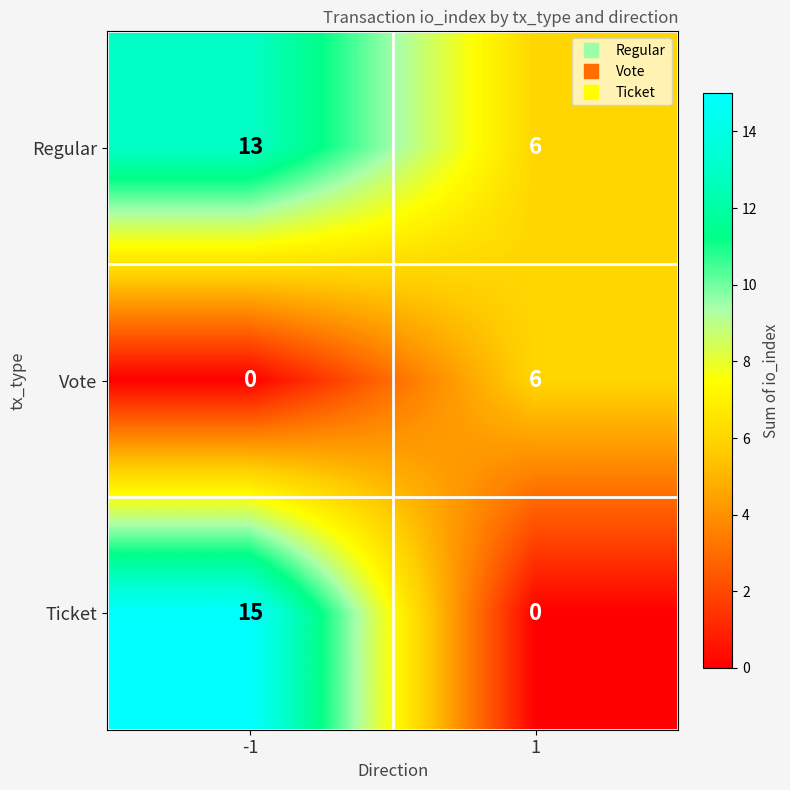

Reading left to right, extract all data points from this chart.

Regular: -1=13	1=6
Vote: -1=0	1=6
Ticket: -1=15	1=0